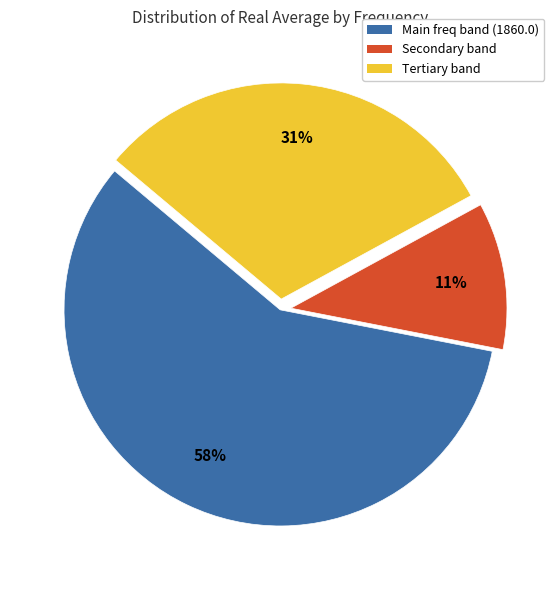

What is the majority slice?

Main freq band (1860.0)